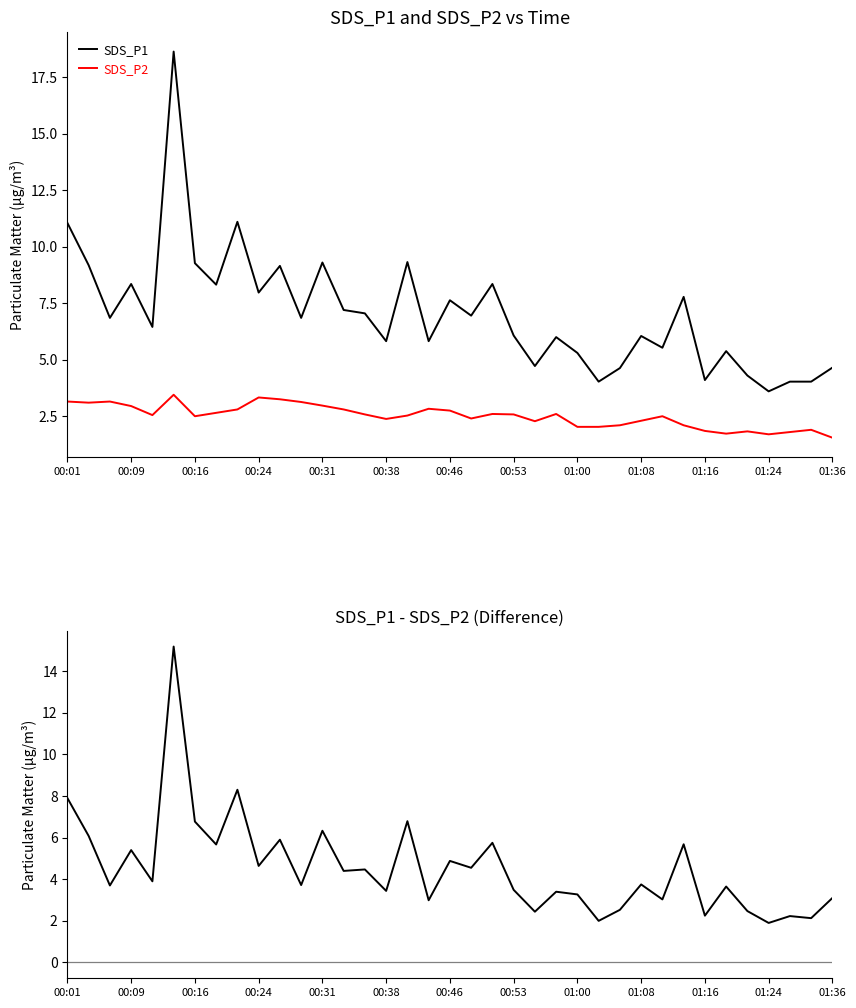

True or false: SDS_P2 has more than 2 points higher than both neighbors.

True